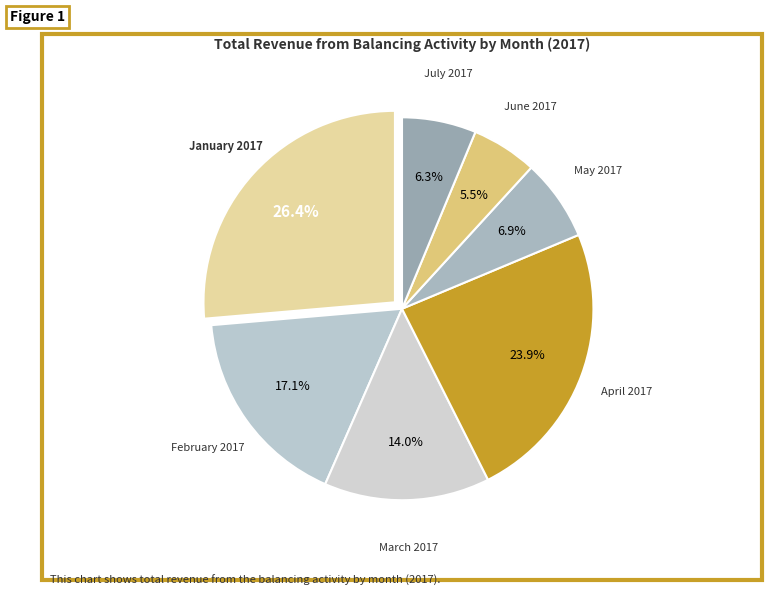

Which category has the biggest portion of the pie?

January 2017